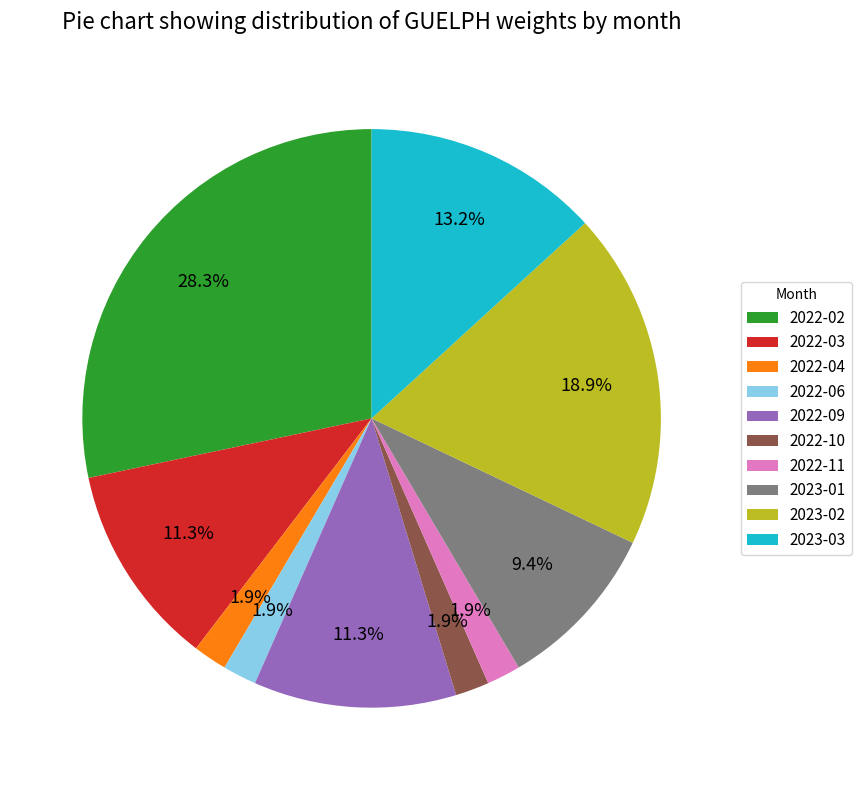

Which slice is the largest?

2022-02